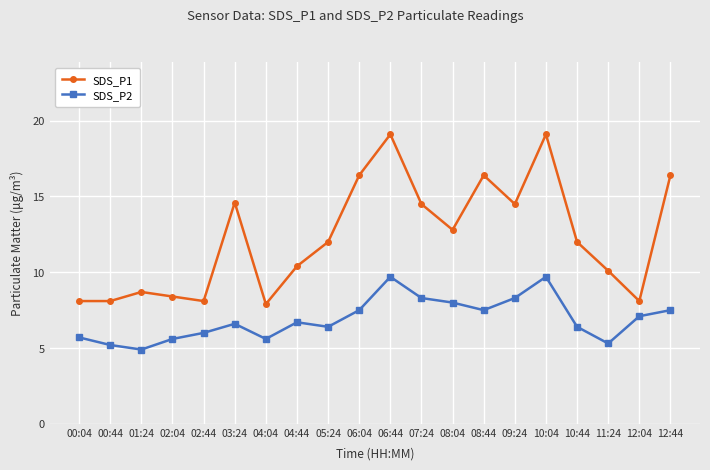

What is the difference between the SDS_P2 values at 01:24 and 07:24?

3.4